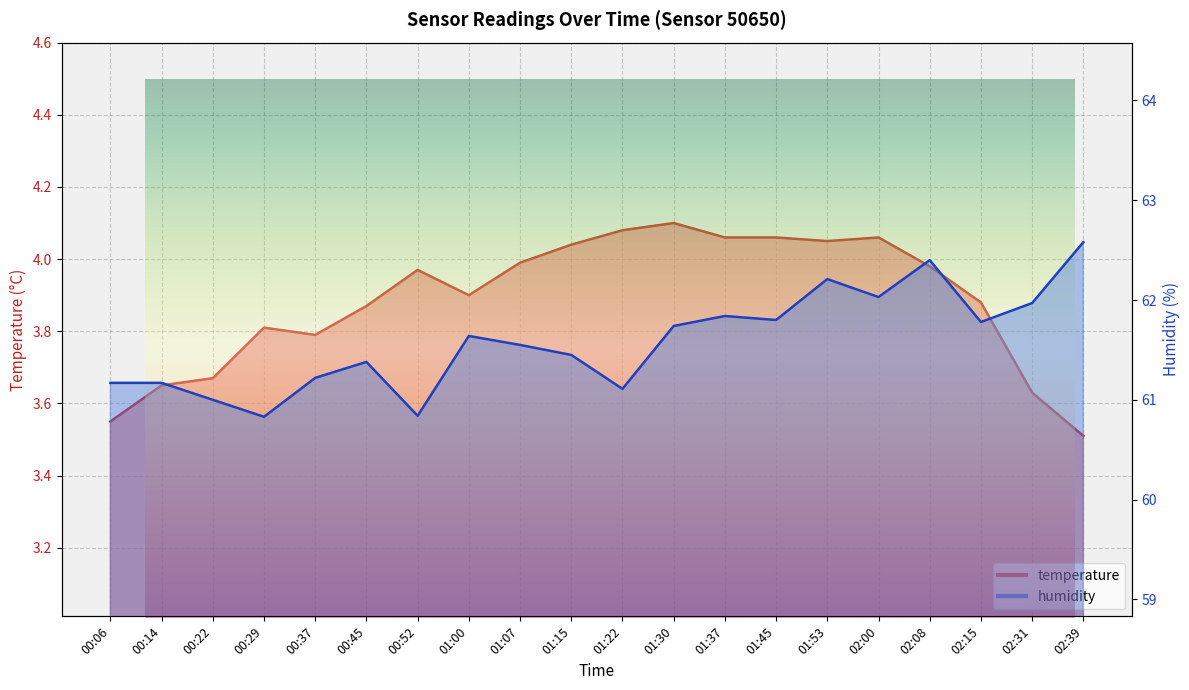

True or false: temperature and humidity cross at least once.

False